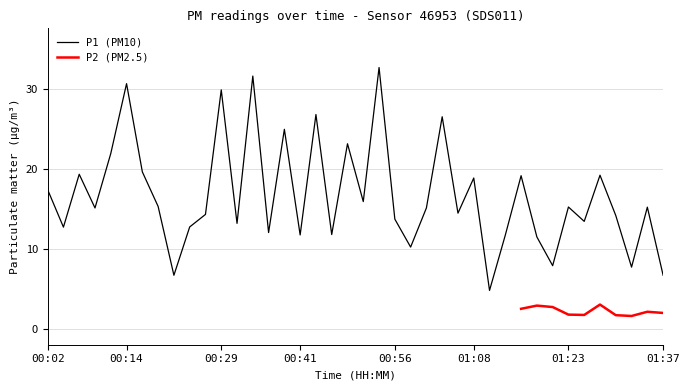

What position from the left is 00:19?

8